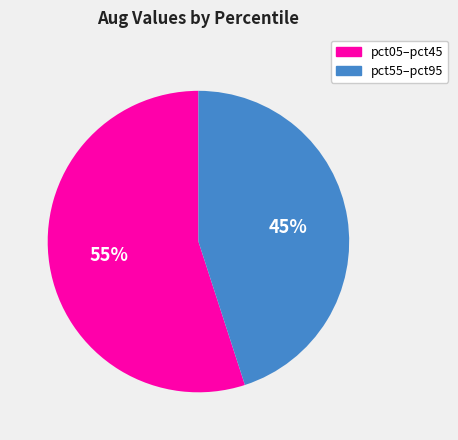

To the nearest percent, what is the average slice percentage?

50%